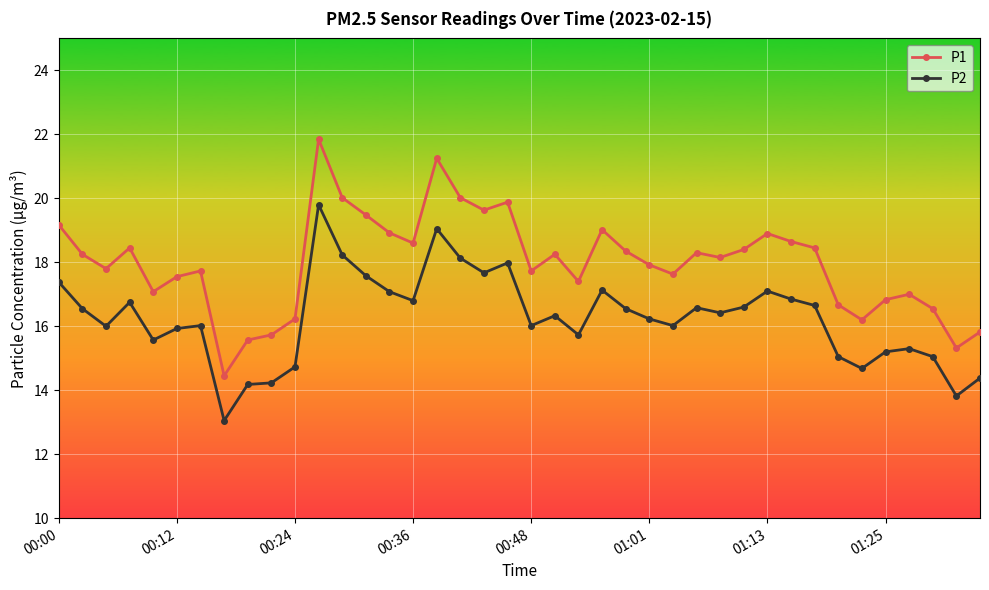

Count the number of categories in the chart.

40